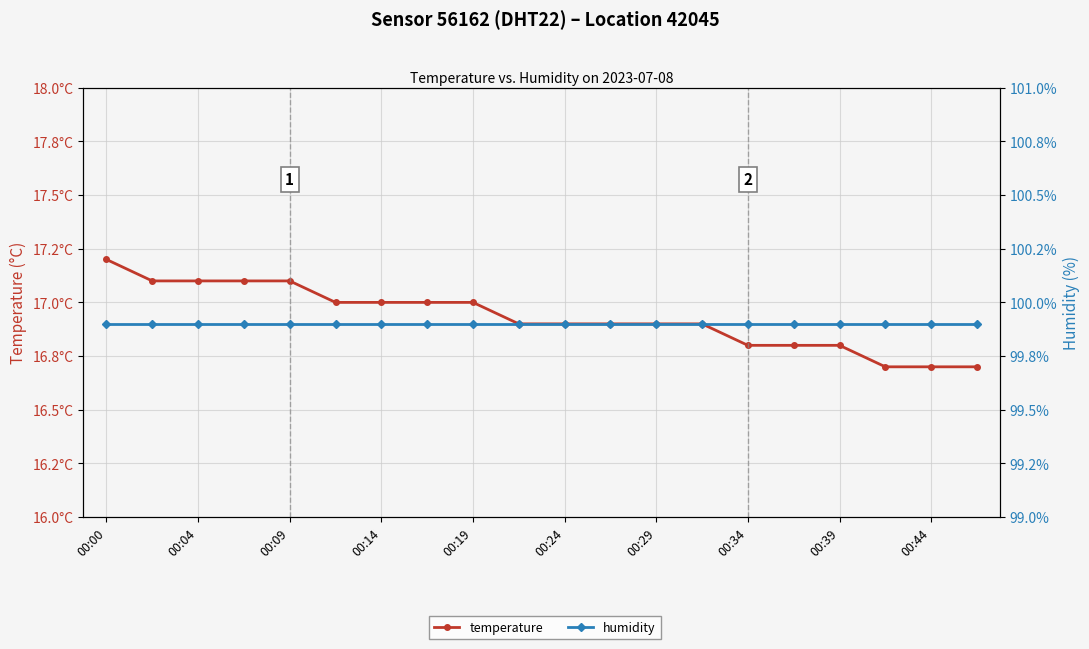

True or false: humidity and temperature intersect in this chart.

False